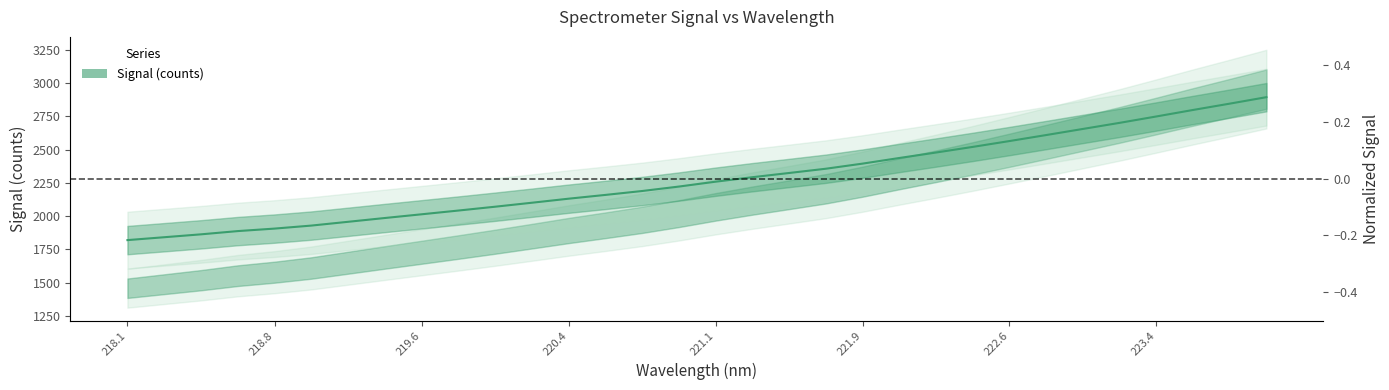

Reading left to right, what are all the values shown in this chart?

-0.2	-0.2	-0.2	-0.2	-0.2	-0.2	-0.2	-0.1	-0.1	-0.1	-0.1	-0.1	-0.1	-0.1	-0.0	-0.0	-0.0	0.0	0.0	0.0	0.1	0.1	0.1	0.1	0.1	0.2	0.2	0.2	0.2	0.2	0.3	0.3